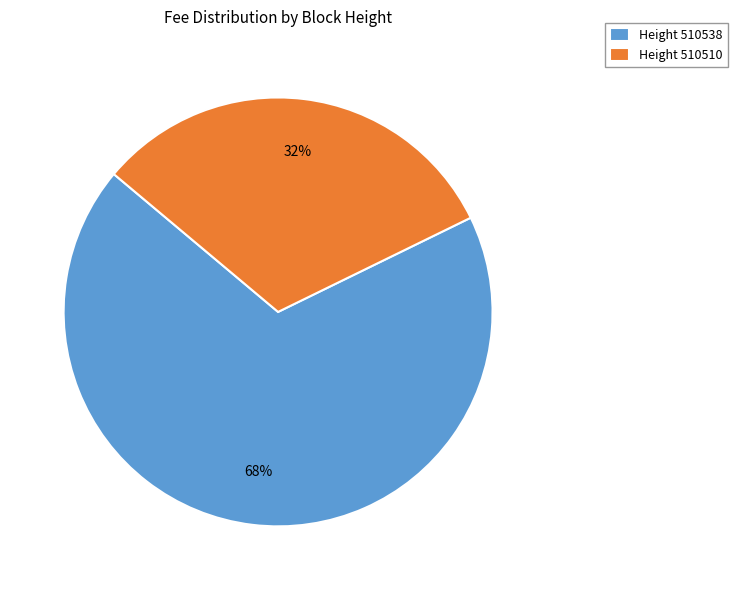

What is the largest slice in the pie chart?

Height 510538